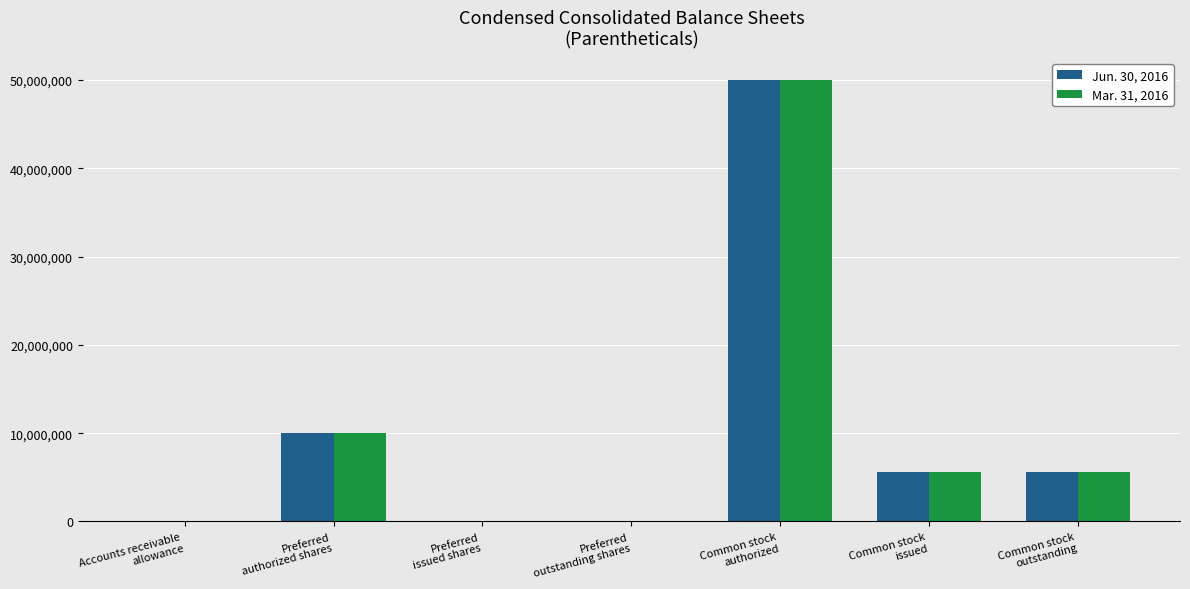

The value of Mar. 31, 2016 at Preferred
outstanding shares is 0. True or false?

True